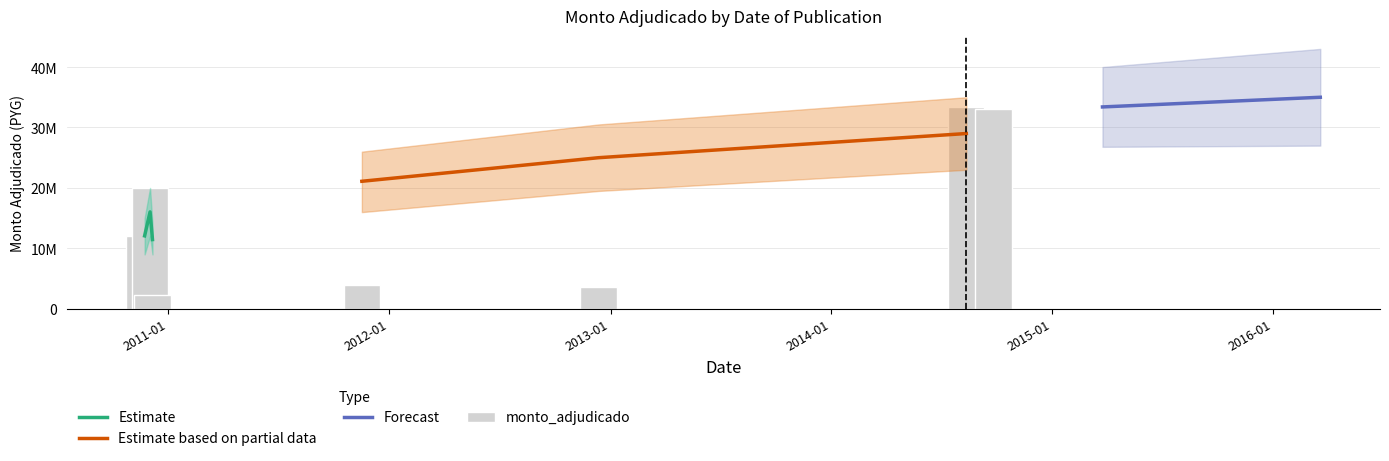

Which label corresponds to the smallest value in the chart?

2010-12-06